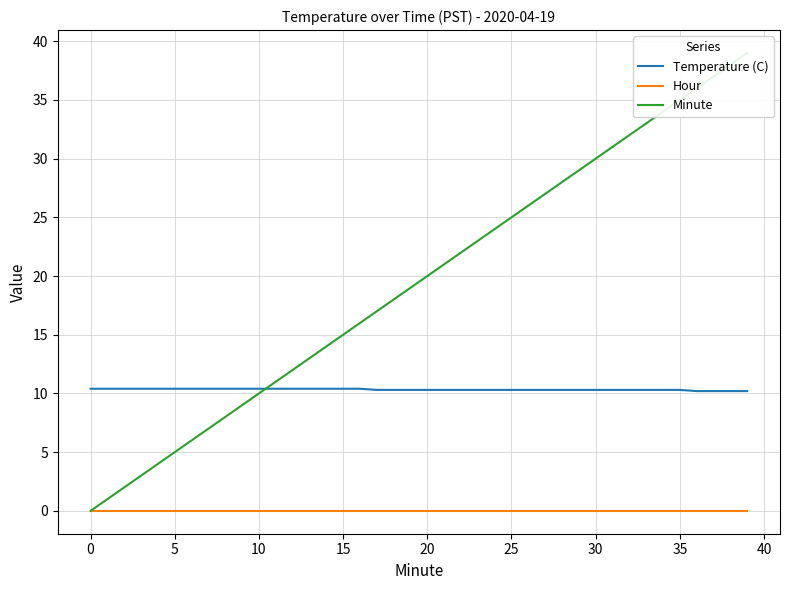

Which series has the widest spread of values?

Minute